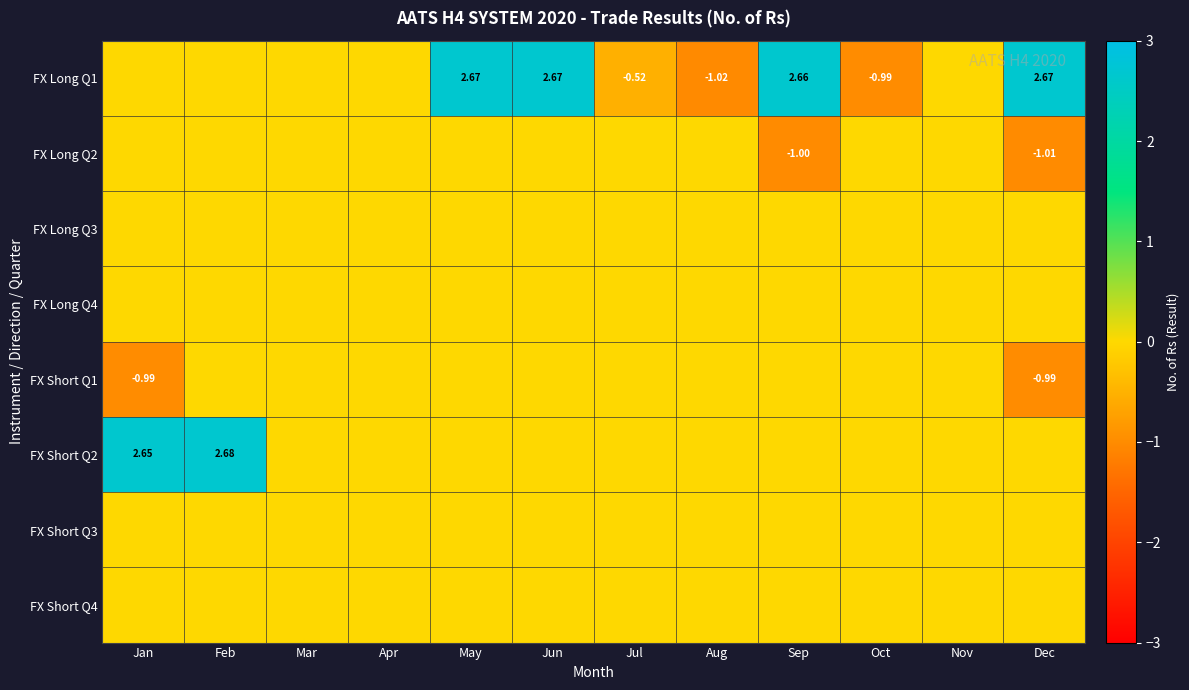

Is the value of FX Short Q3 at Jul greater than the value of FX Long Q3 at Apr?

No